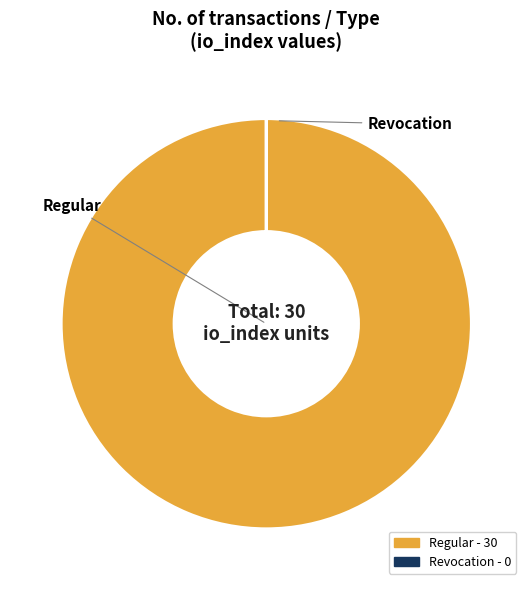

Is there any slice that represents more than half of the pie?

Yes